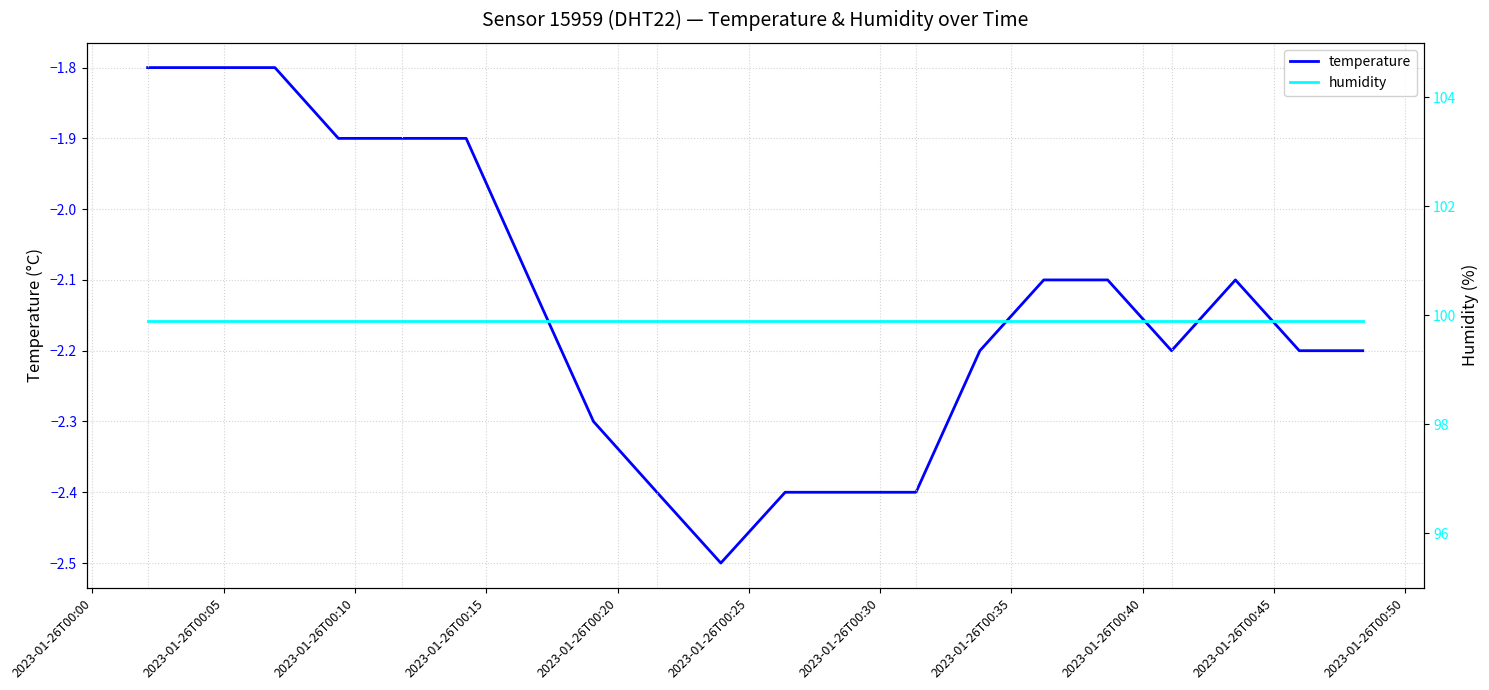

What is the highest value of the temperature series?

-1.8